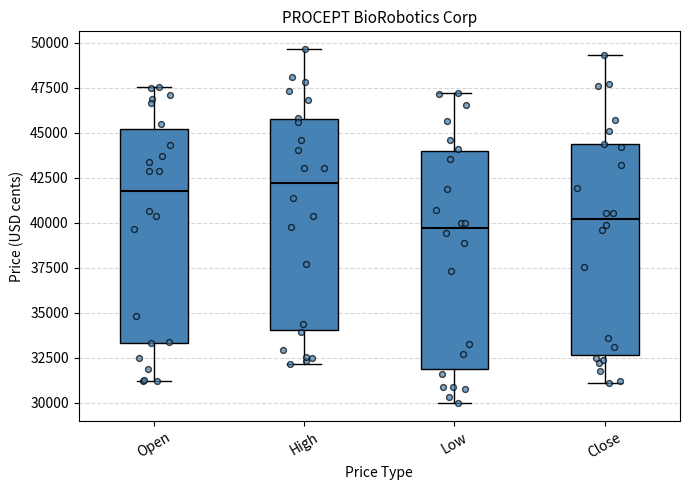

Reading left to right, transcribe this box plot: for each box, give where its median line is, the range the box spans, and where its two whiskers end, as read against the y-axis. The values are not printed on the chart, so give them approximately, as read against the axis.

Open: median 42000, box 33500 to 45000, whiskers 31000 to 47500
High: median 42000, box 34000 to 46000, whiskers 32000 to 49500
Low: median 39500, box 32000 to 44000, whiskers 30000 to 47000
Close: median 40000, box 32500 to 44500, whiskers 31000 to 49500